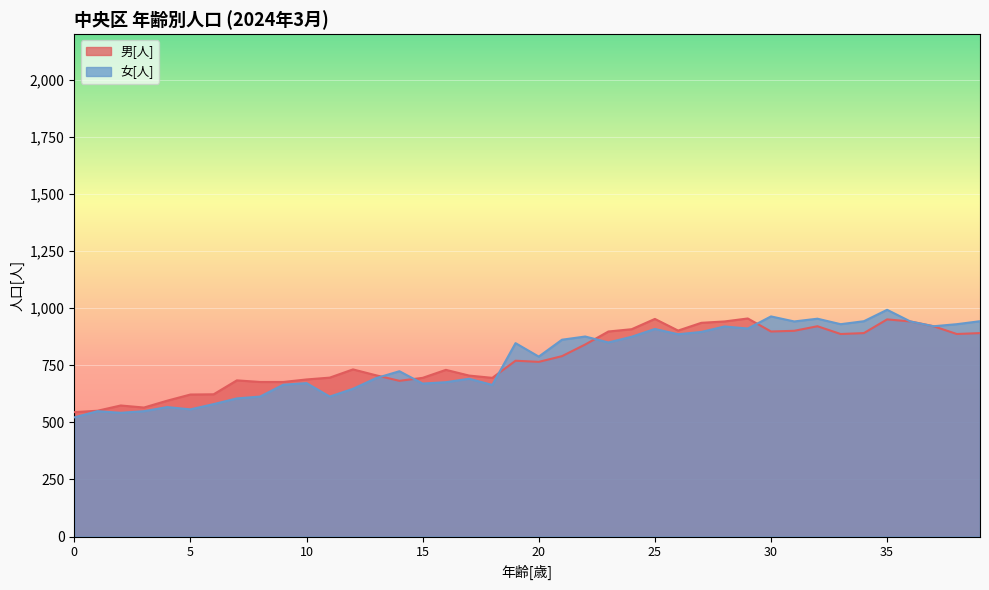

Which series has the widest spread of values?

女[人]